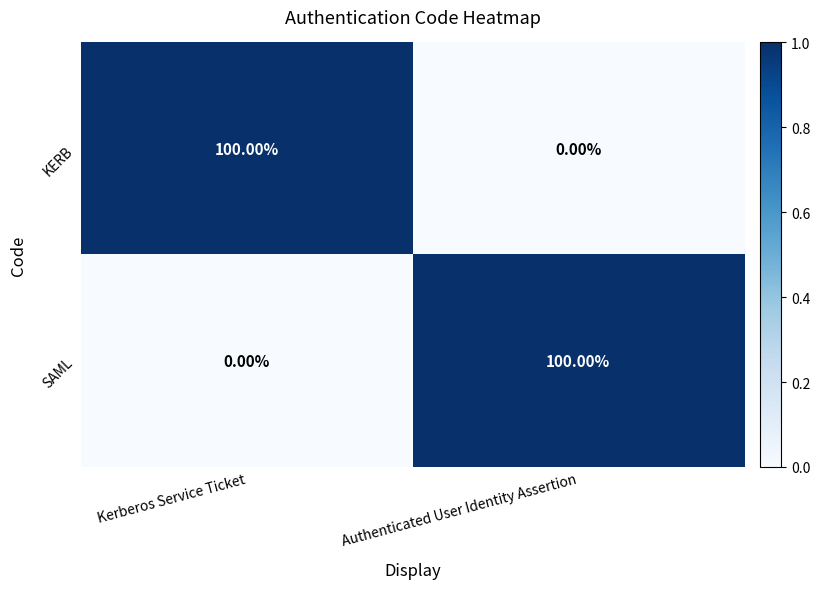

Which category has the lowest value in the KERB series?

Authenticated User Identity Assertion